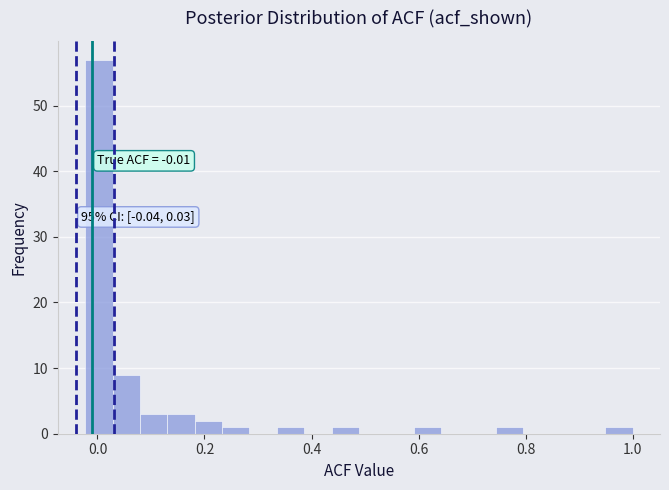

Read against the x-axis, roughly where is the centre of the tallest bar?

0.00